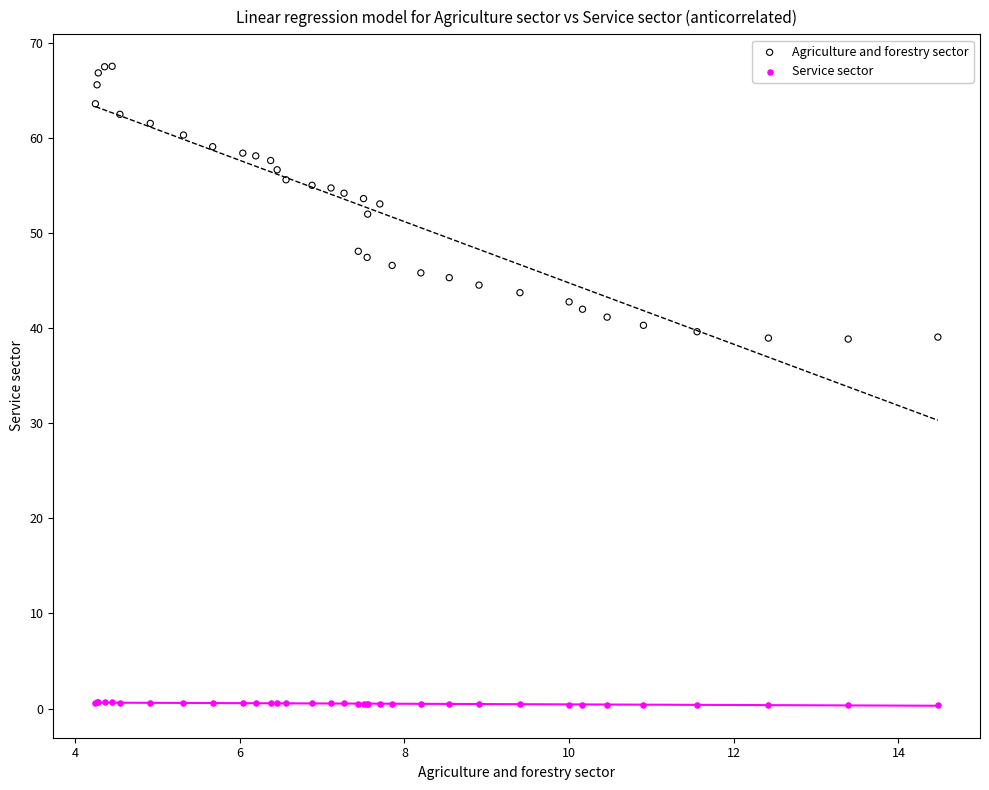

Which series reaches the maximum Y coordinate?

Agriculture and forestry sector